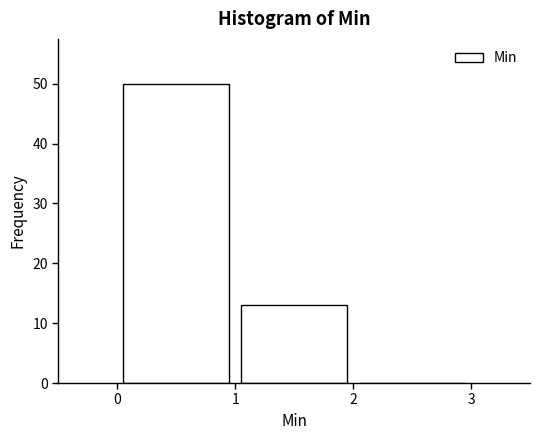

Which range on the x-axis has the tallest bar?

0 to 1